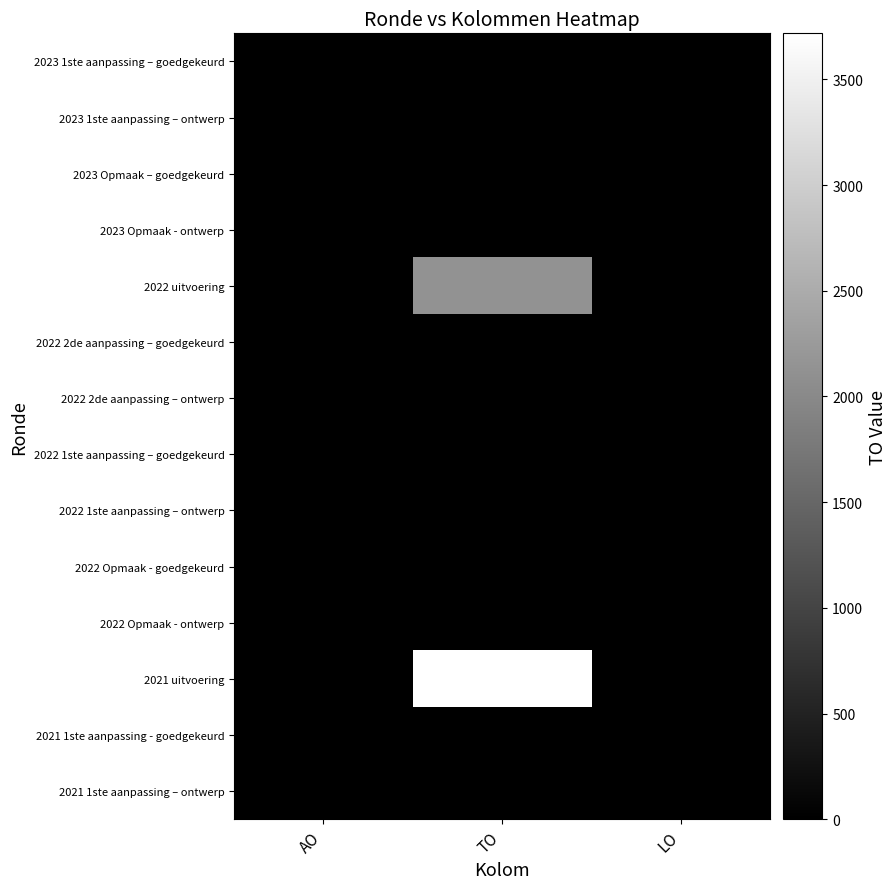

Which series changed the most between AO and TO?

2021 uitvoering